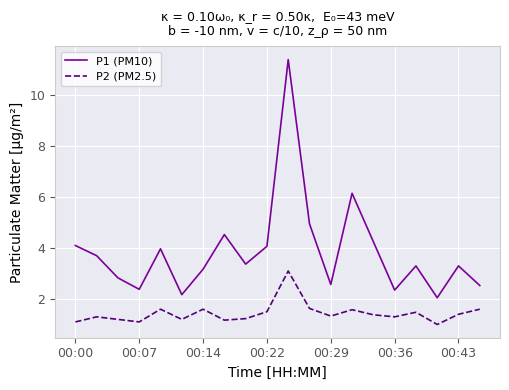

Rank the series by their average value, from lowest to highest.

P2 (PM2.5), P1 (PM10)